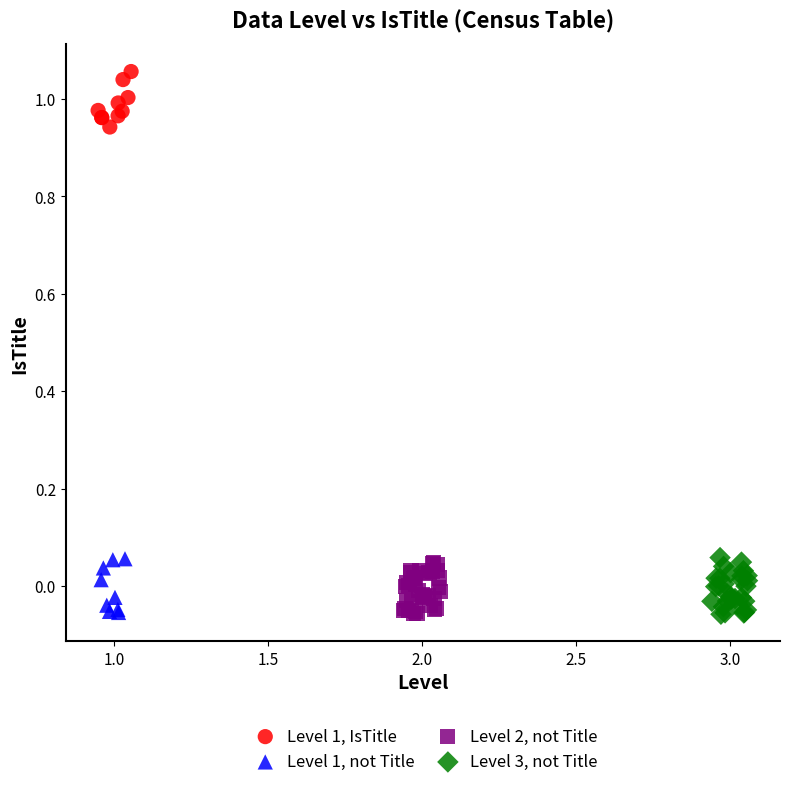

Which series reaches the maximum Y coordinate?

Level 1, IsTitle